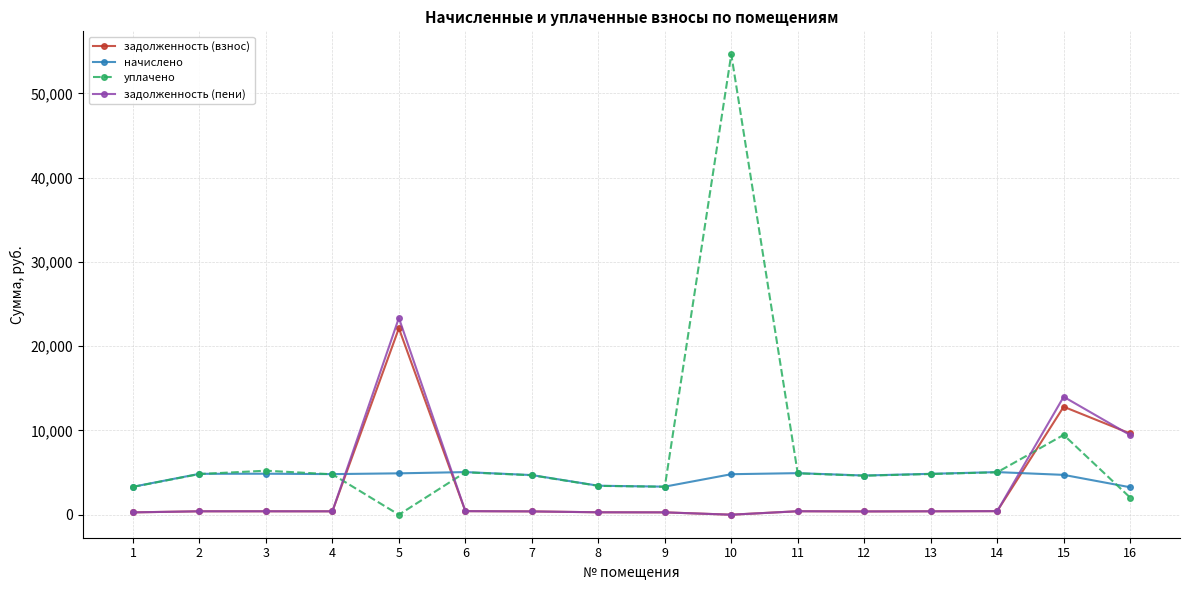

At which category is the sum across all series the highest?

10